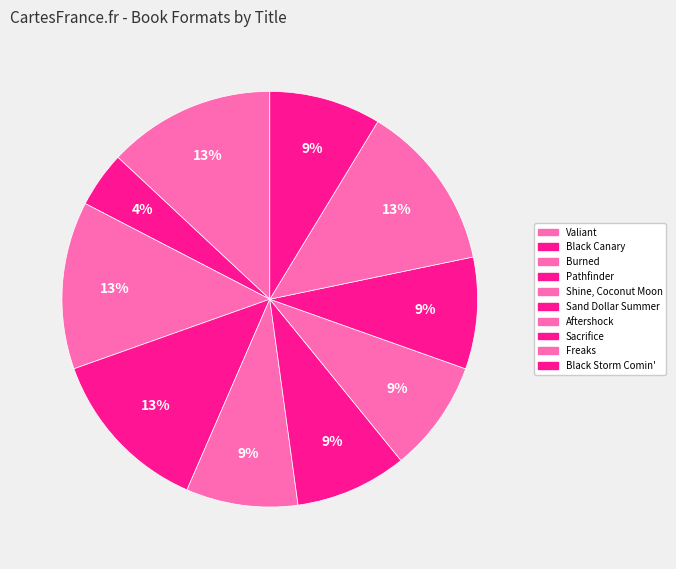

How many segments does this pie chart have?

10